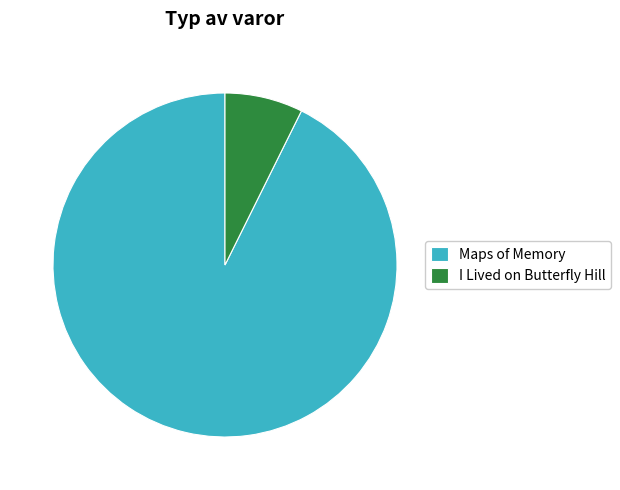

Which category has the biggest portion of the pie?

Maps of Memory